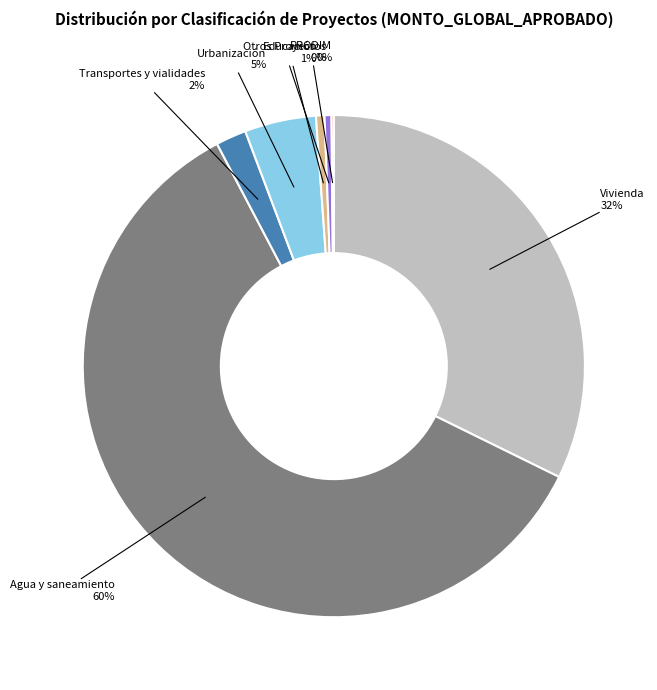

Combined, do Urbanización and Otros Proyectos account for over 50%?

No